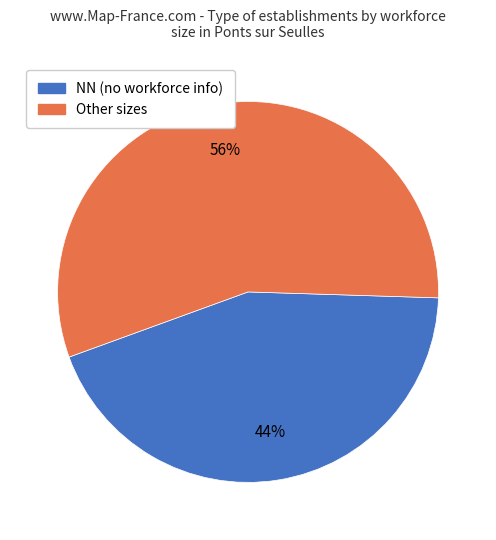

Does any single category account for the majority?

Yes